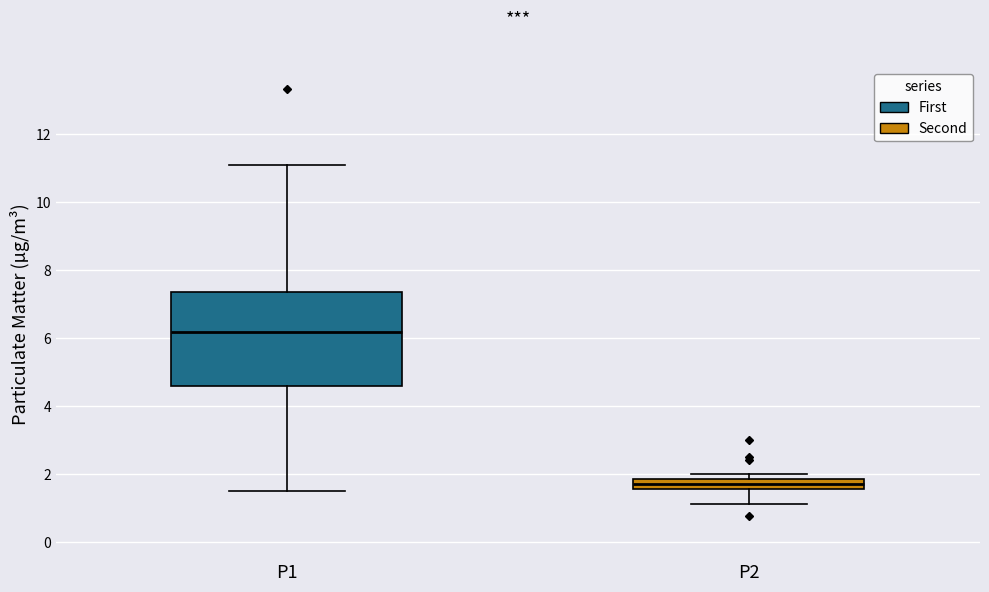

Comparing the boxes themselves (not the whiskers), which one is the tallest?

P1